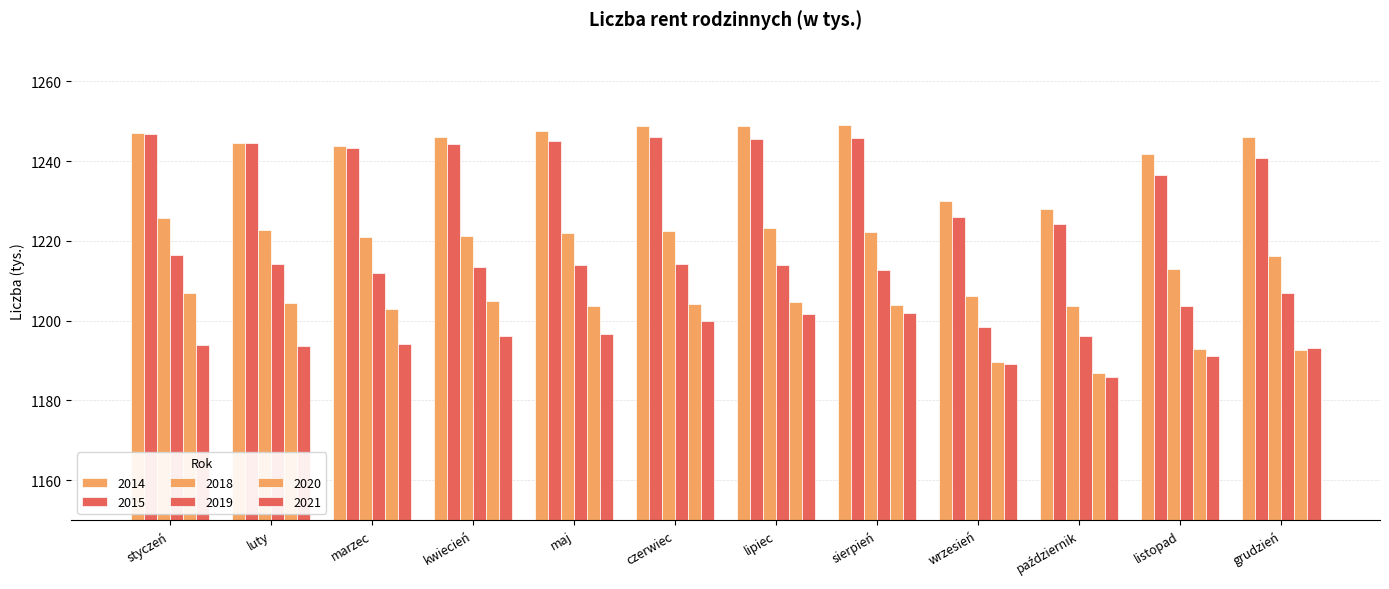

At which label is 2019 closest to 1206?

grudzień